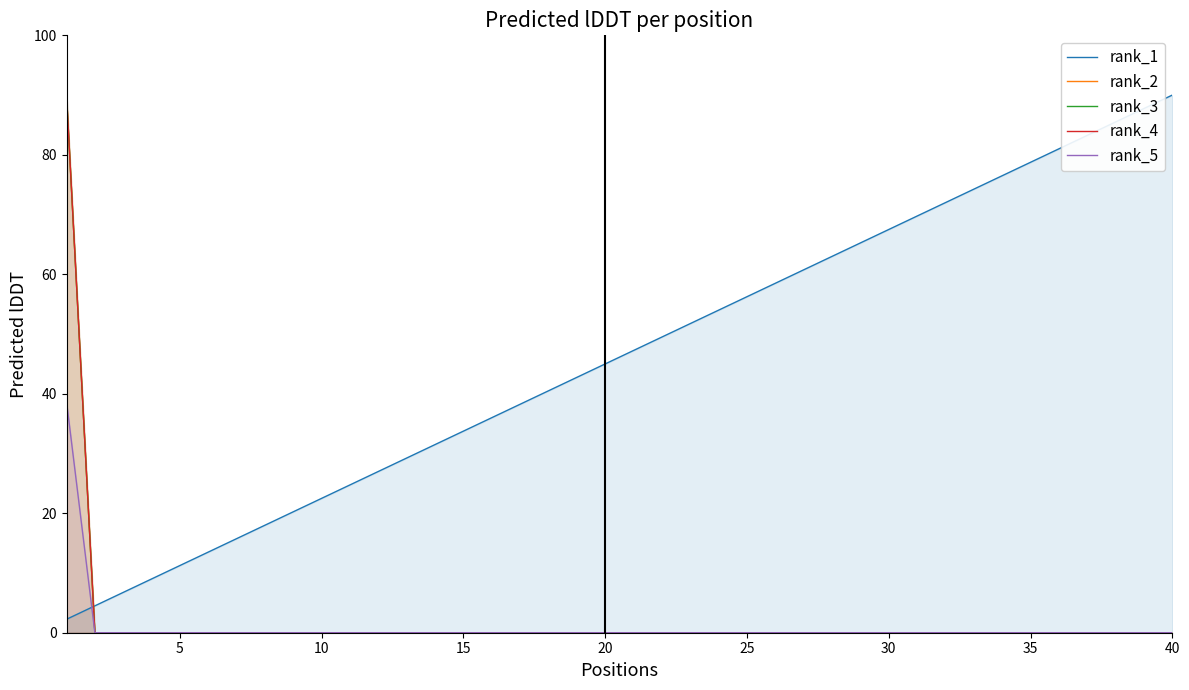

Reading right to left, extract all data points from this chart.

rank_1: 90.0	87.8	85.5	83.2	81.0	78.8	76.5	74.2	72.0	69.8	67.5	65.2	63.0	60.8	58.5	56.2	54.0	51.7	49.5	47.2	45.0	42.8	40.5	38.2	36.0	33.8	31.5	29.2	27.0	24.8	22.5	20.2	18.0	15.7	13.5	11.2	9.0	6.8	4.5	2.2
rank_2: 0.0	0.0	0.0	0.0	0.0	0.0	0.0	0.0	0.0	0.0	0.0	0.0	0.0	0.0	0.0	0.0	0.0	0.0	0.0	0.0	0.0	0.0	0.0	0.0	0.0	0.0	0.0	0.0	0.0	0.0	0.0	0.0	0.0	0.0	0.0	0.0	0.0	0.0	0.0	90.0
rank_3: 0.0	0.0	0.0	0.0	0.0	0.0	0.0	0.0	0.0	0.0	0.0	0.0	0.0	0.0	0.0	0.0	0.0	0.0	0.0	0.0	0.0	0.0	0.0	0.0	0.0	0.0	0.0	0.0	0.0	0.0	0.0	0.0	0.0	0.0	0.0	0.0	0.0	0.0	0.0	90.0
rank_4: 0.0	0.0	0.0	0.0	0.0	0.0	0.0	0.0	0.0	0.0	0.0	0.0	0.0	0.0	0.0	0.0	0.0	0.0	0.0	0.0	0.0	0.0	0.0	0.0	0.0	0.0	0.0	0.0	0.0	0.0	0.0	0.0	0.0	0.0	0.0	0.0	0.0	0.0	0.0	90.0
rank_5: 0.0	0.0	0.0	0.0	0.0	0.0	0.0	0.0	0.0	0.0	0.0	0.0	0.0	0.0	0.0	0.0	0.0	0.0	0.0	0.0	0.0	0.0	0.0	0.0	0.0	0.0	0.0	0.0	0.0	0.0	0.0	0.0	0.0	0.0	0.0	0.0	0.0	0.0	0.0	38.7